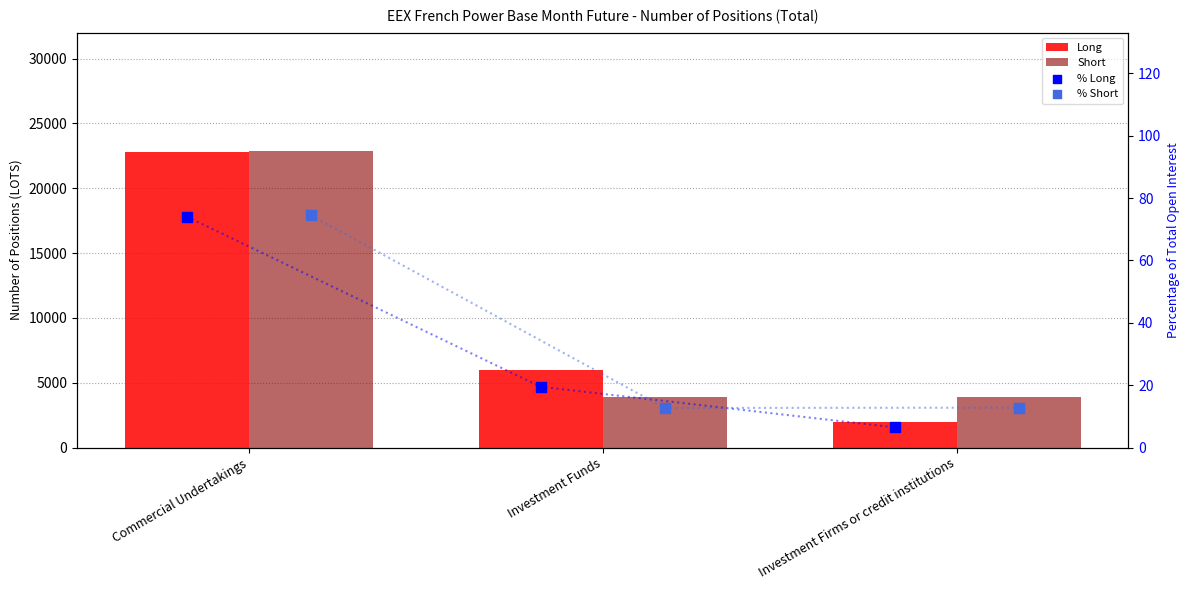

Which series has the widest spread of Y values?

Long